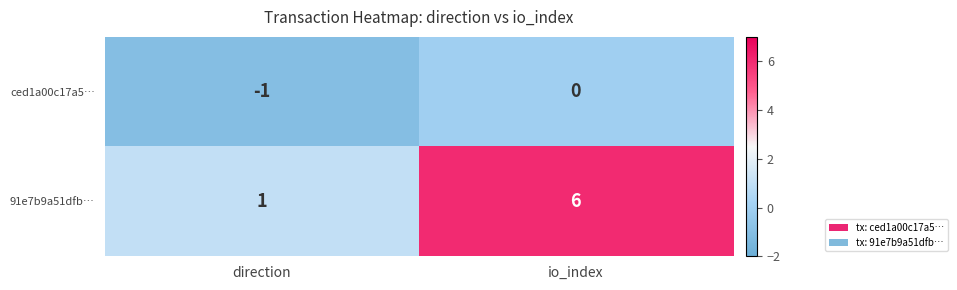

Which category has the highest value across all series?

io_index